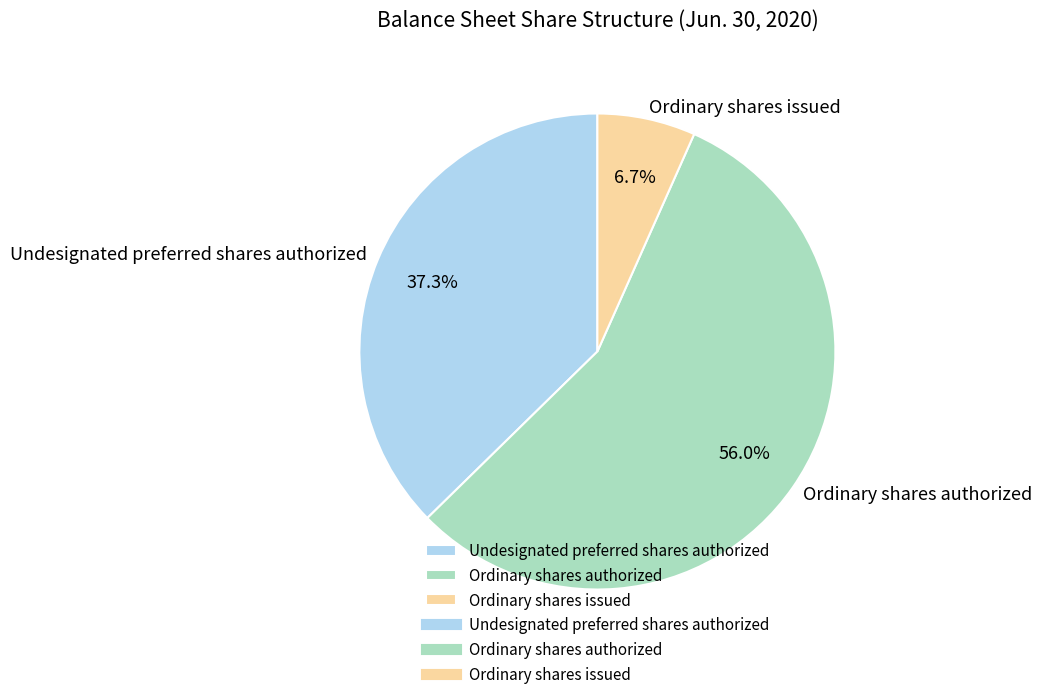

To the nearest percent, what is the average slice percentage?

33%